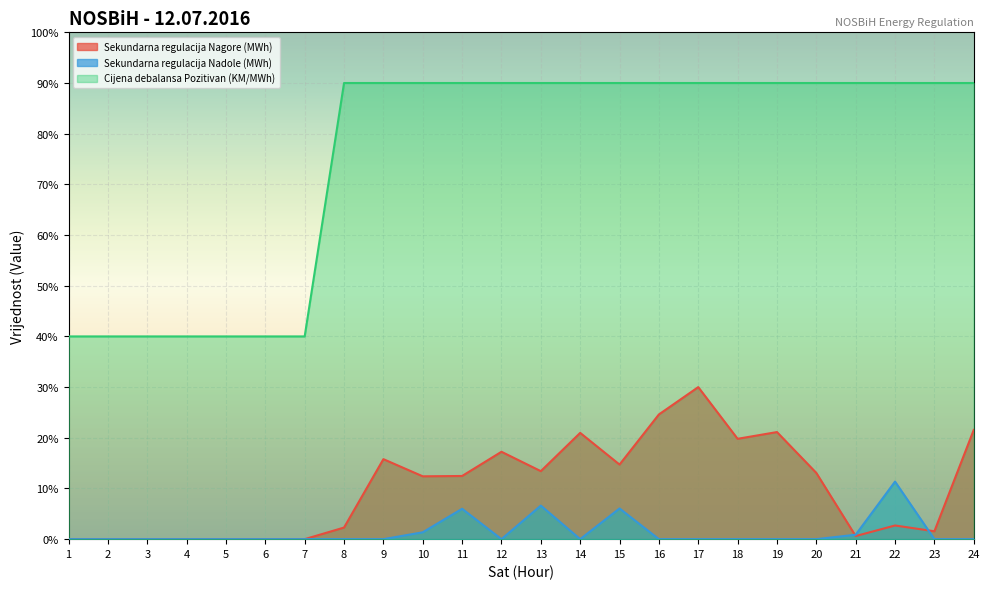

How many lines are shown in the chart?

3